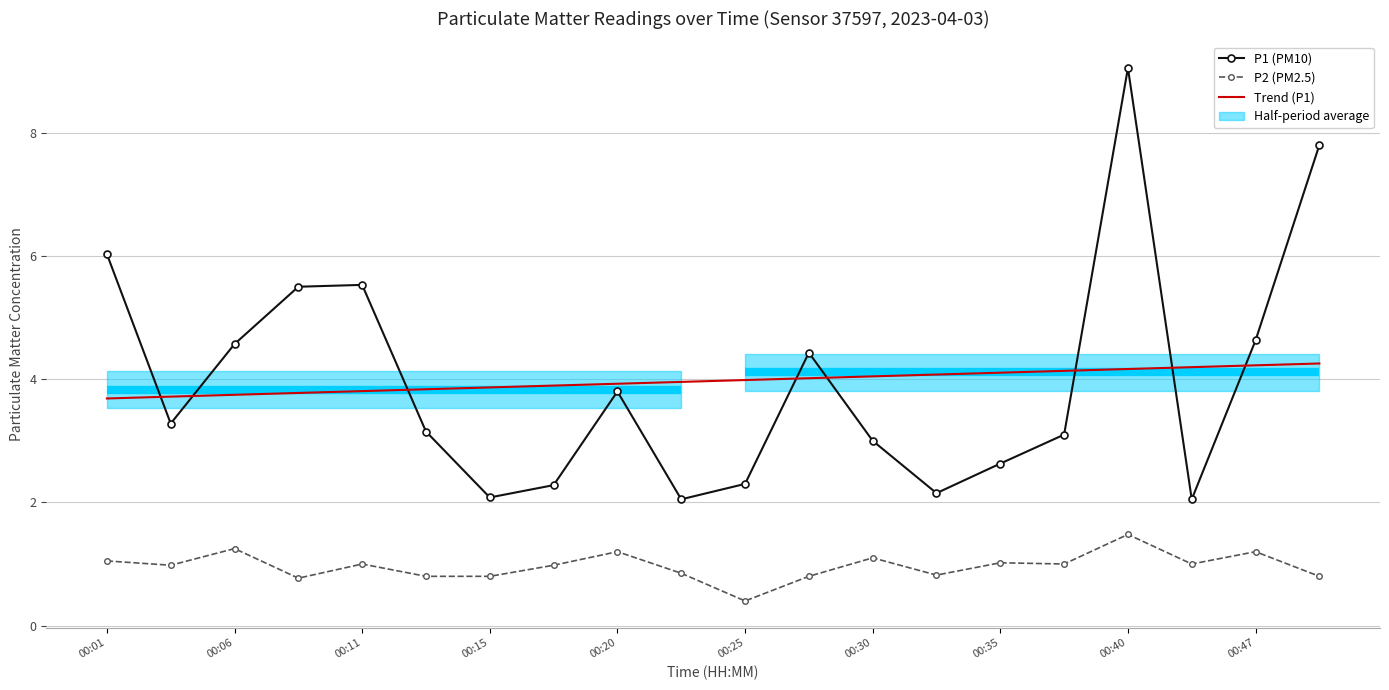

The value of P2 (PM2.5) at 00:25 is 0.6. True or false?

False